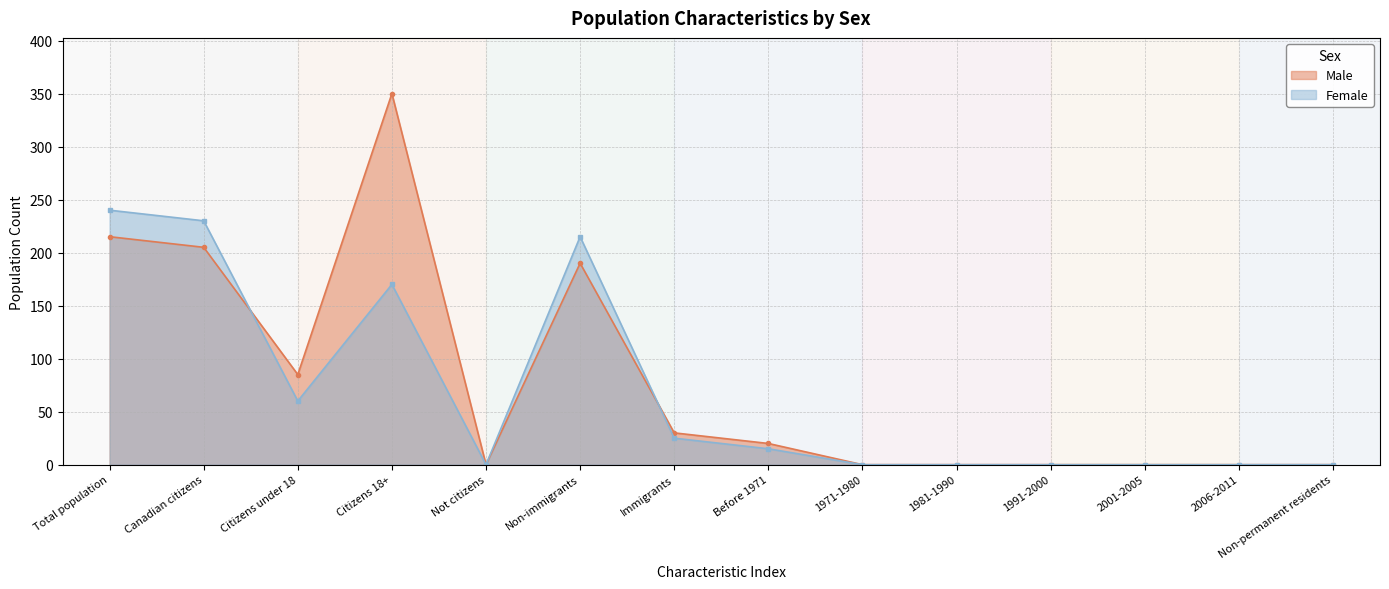

What are all the series names shown in the legend?

Male, Female